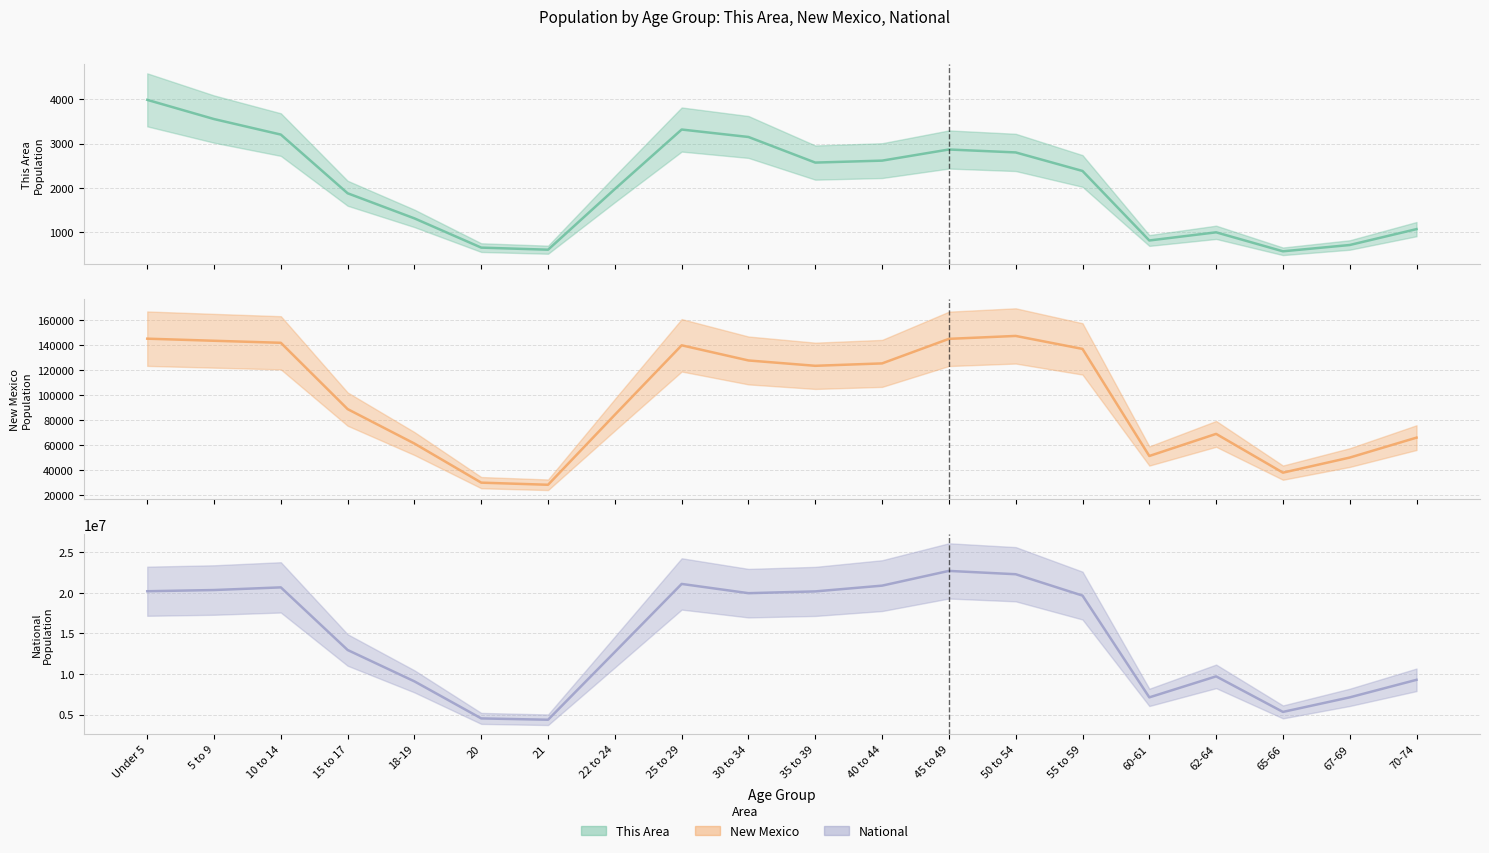

True or false: National trend and New Mexico trend cross at least once.

False